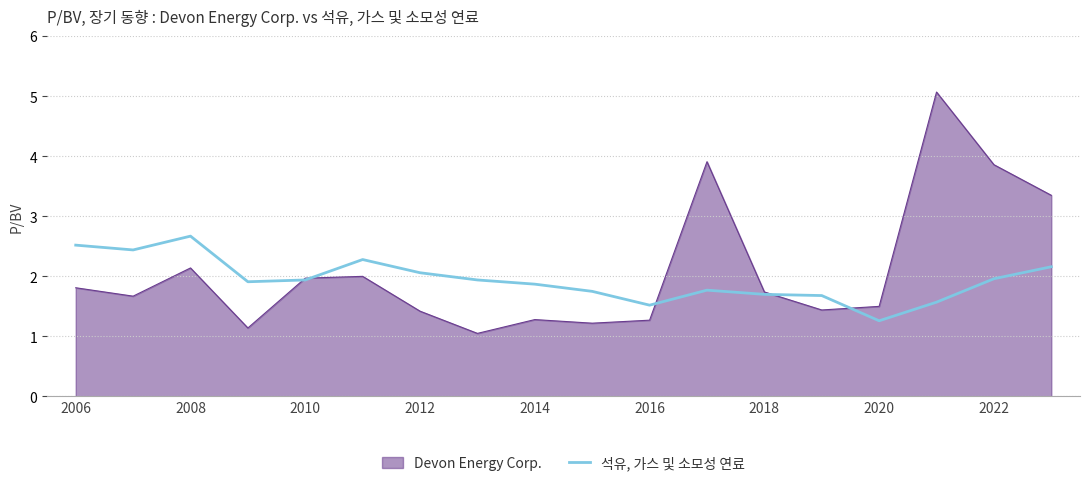

How many distinct data groups are displayed?

2